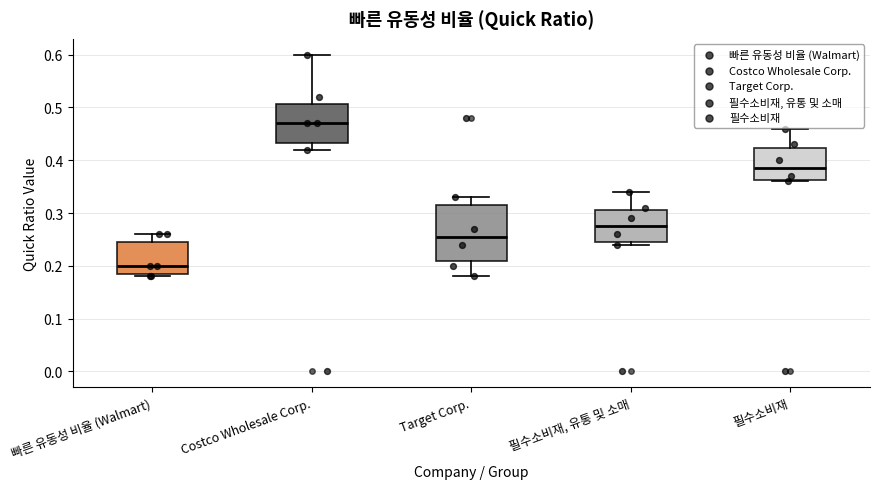

Reading left to right, read every box against the y-axis: the position of its median line, the range the box covers, and the ends of its whiskers. The values are not printed on the chart, so give them approximately, as read against the axis.

빠른 유동성 비율 (Walmart): median 0.20, box 0.19 to 0.25, whiskers 0.18 to 0.26
Costco Wholesale Corp.: median 0.47, box 0.43 to 0.51, whiskers 0.42 to 0.60
Target Corp.: median 0.26, box 0.21 to 0.32, whiskers 0.18 to 0.33
필수소비재, 유통 및 소매: median 0.28, box 0.25 to 0.31, whiskers 0.24 to 0.34
필수소비재: median 0.39, box 0.36 to 0.42, whiskers 0.36 to 0.46